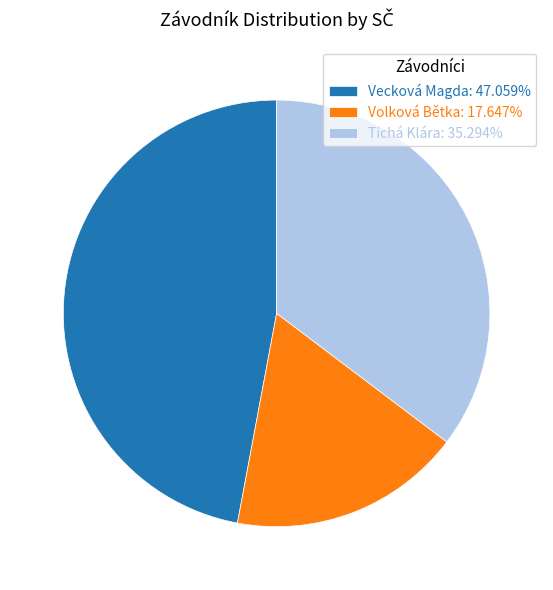

Which category has the biggest portion of the pie?

Vecková Magda